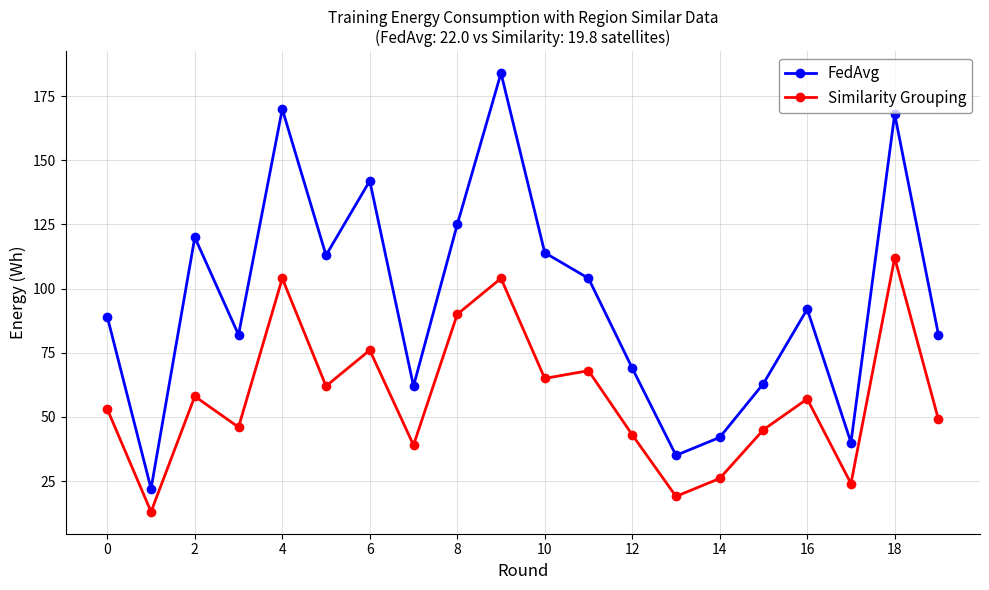

What is the maximum value shown in the chart?

184